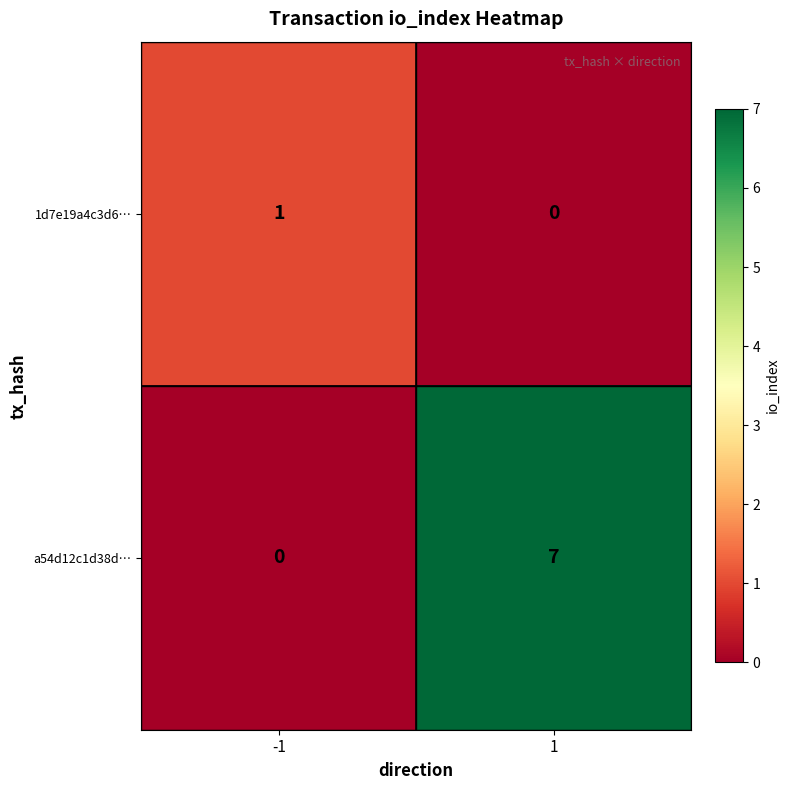

Which series has the widest spread of values?

a54d12c1d38d…